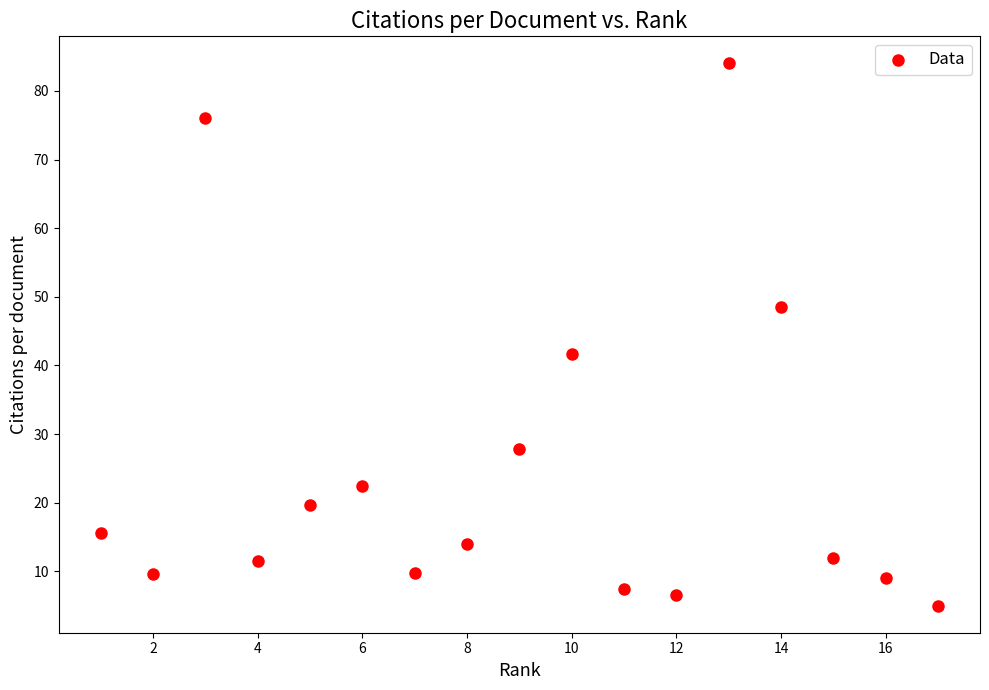

What Y value in the scatter plot is closest to 44?

41.7